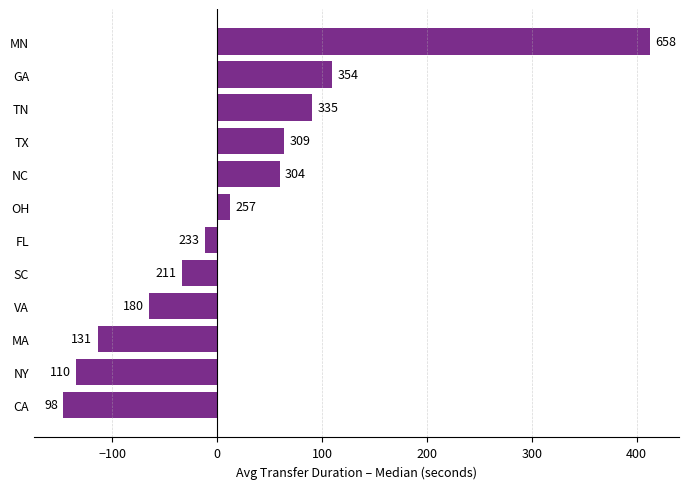

How many bars are there in total?

12